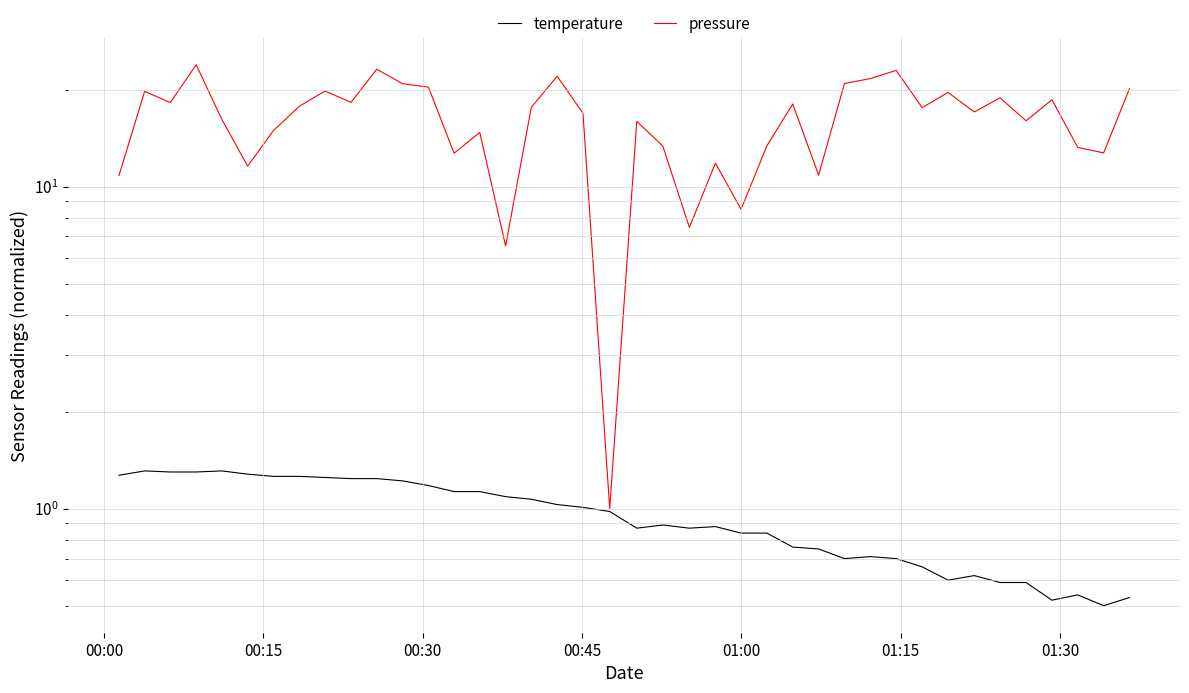

Reading left to right, what are all the values shown in this chart?

temperature: 1.3	1.3	1.3	1.3	1.3	1.3	1.3	1.3	1.2	1.2	1.2	1.2	1.2	1.1	1.1	1.1	1.1	1.0	1.0	1.0	0.9	0.9	0.9	0.9	0.8	0.8	0.8	0.8	0.7	0.7	0.7	0.7	0.6	0.6	0.6	0.6	0.5	0.5	0.5	0.5
pressure: 10.8	19.8	18.2	23.9	16.2	11.6	14.9	17.8	19.8	18.2	23.1	20.9	20.4	12.7	14.7	6.5	17.6	22.0	16.9	1.0	15.9	13.4	7.5	11.8	8.5	13.4	18.0	10.9	20.9	21.6	22.9	17.6	19.6	17.0	18.9	16.0	18.6	13.2	12.7	20.1